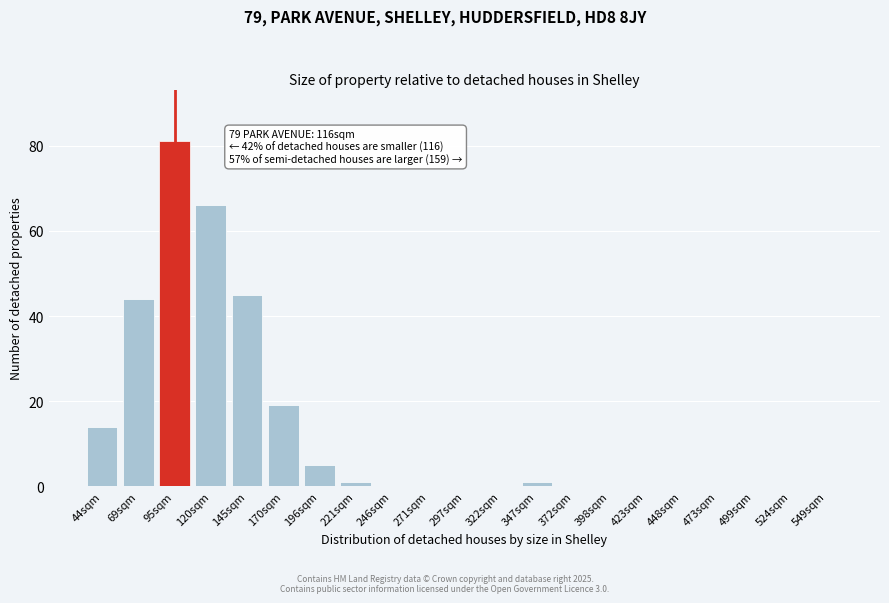

Reading left to right, transcribe all the data shown in this chart.

44sqm=14	69sqm=44	95sqm=81	120sqm=66	145sqm=45	170sqm=19	196sqm=5	221sqm=1	246sqm=0	271sqm=0	297sqm=0	322sqm=0	347sqm=1	372sqm=0	398sqm=0	423sqm=0	448sqm=0	473sqm=0	499sqm=0	524sqm=0	549sqm=0